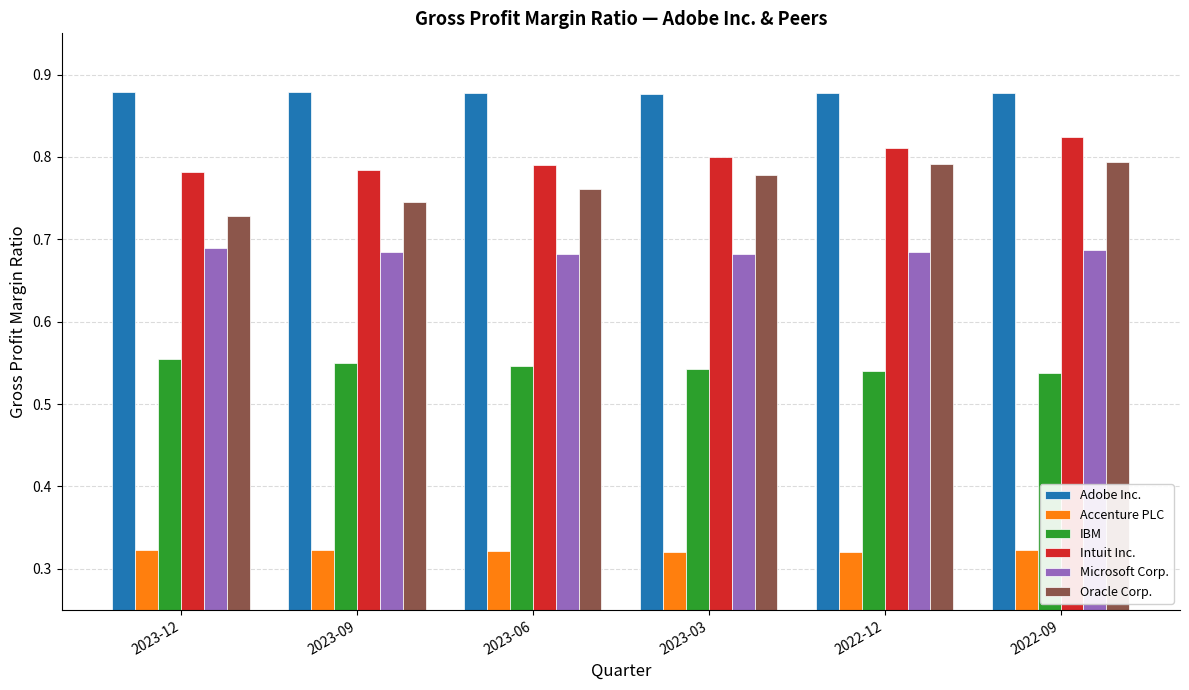

How many bars are there in total?

36